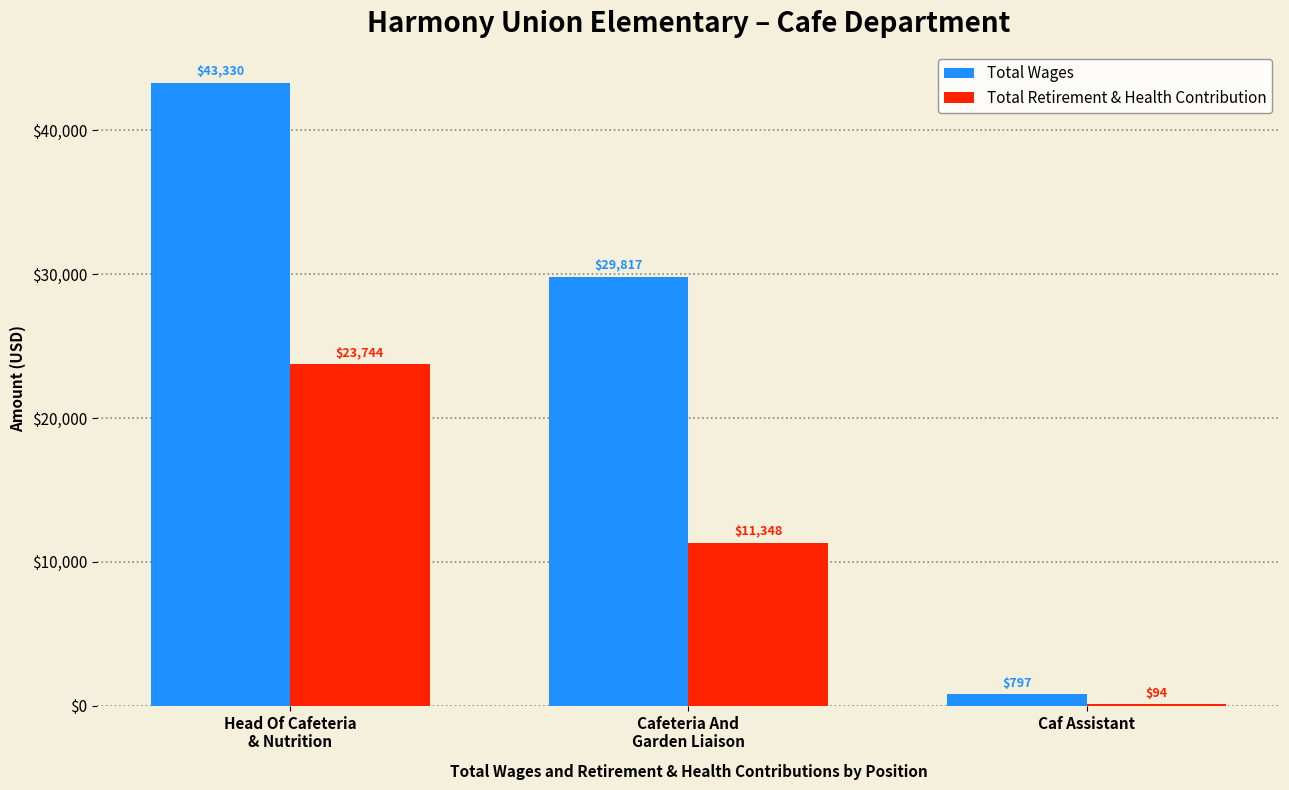

Which category has the highest value across all series?

Head Of Cafeteria
& Nutrition